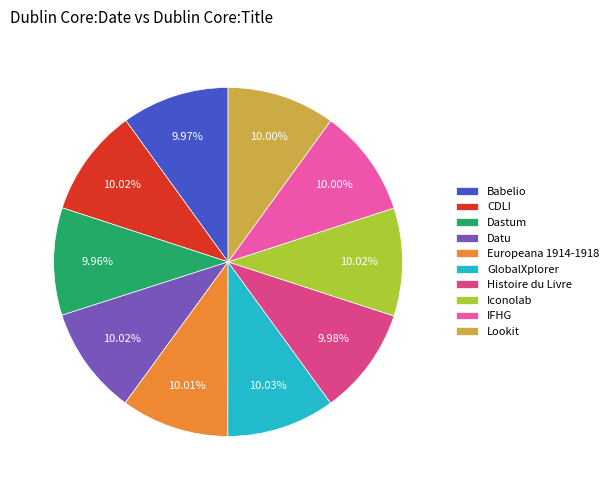

Is it true that Babelio is 10% of the pie?

True